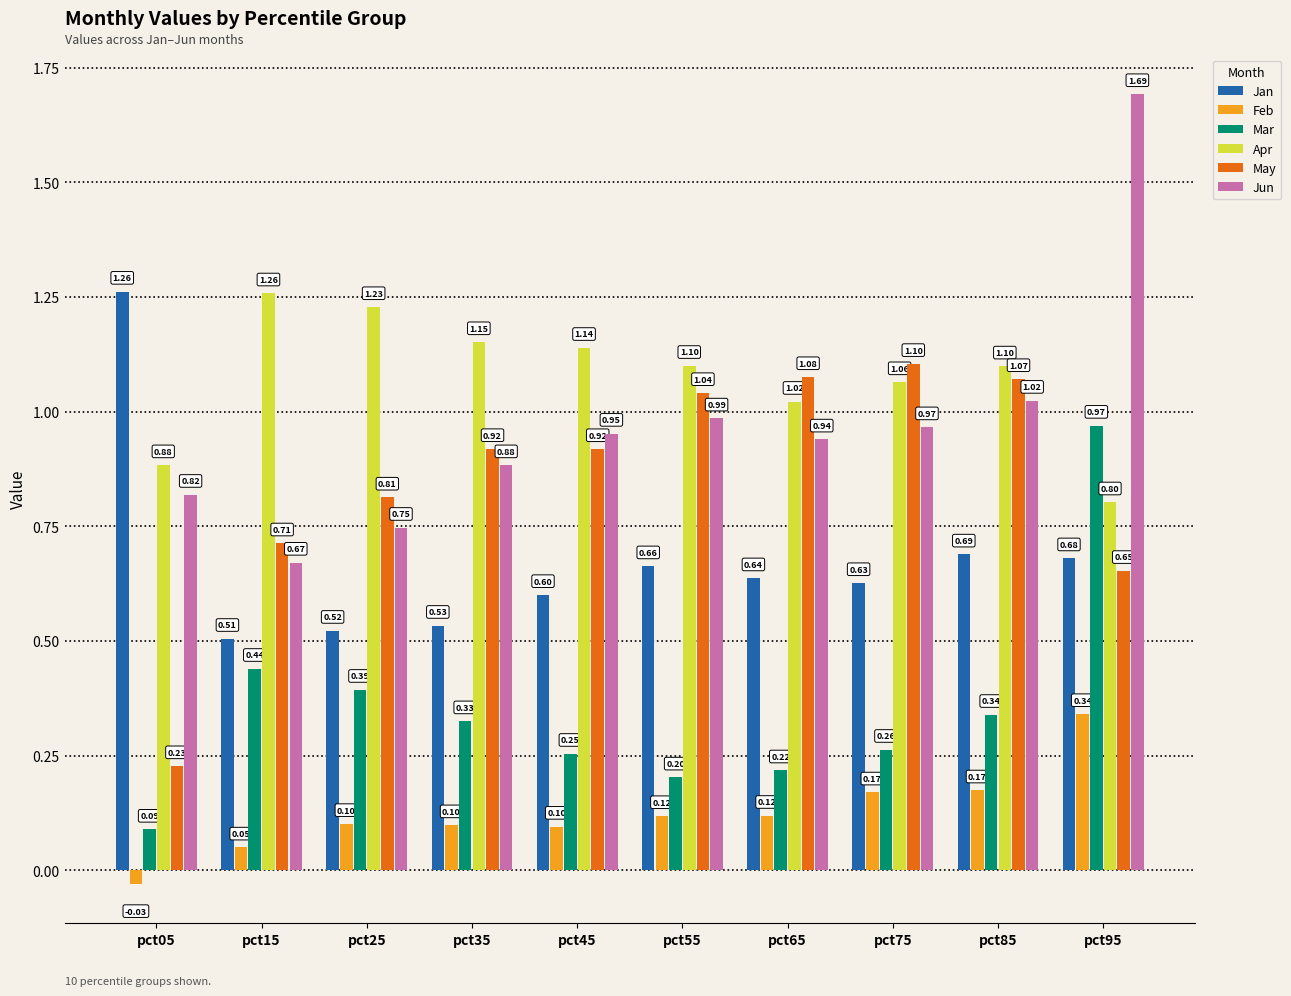

Which series has the largest total across all categories?

Apr